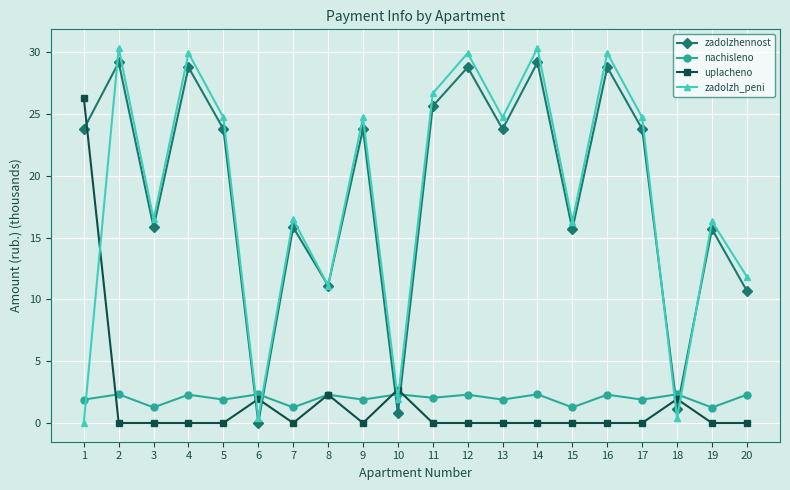

In zadolzhennost, how many points are lower than both neighbors (excluding endpoints)?

7